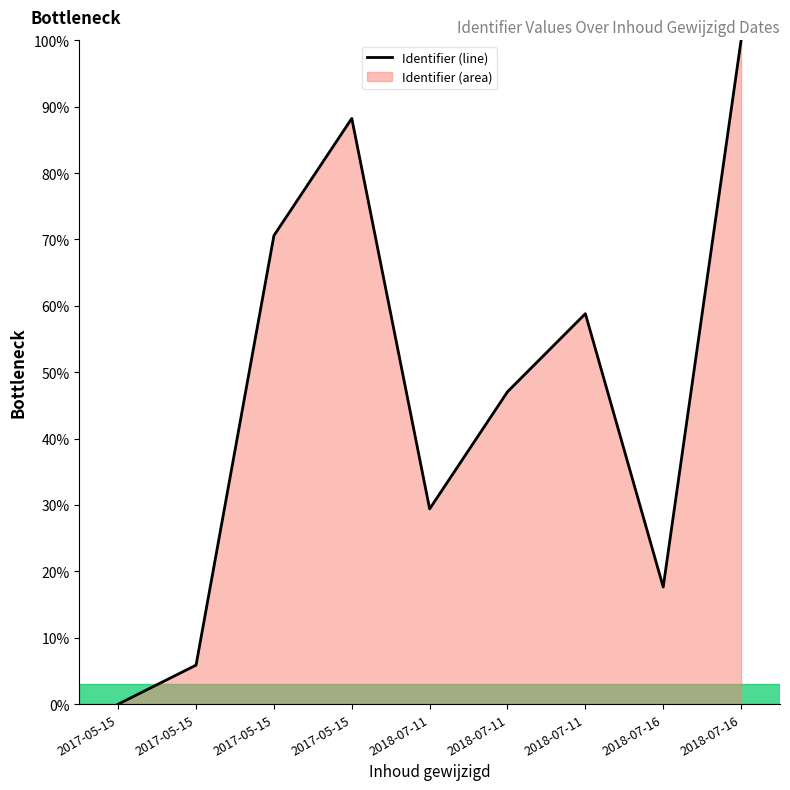

What is the average value?

46.4